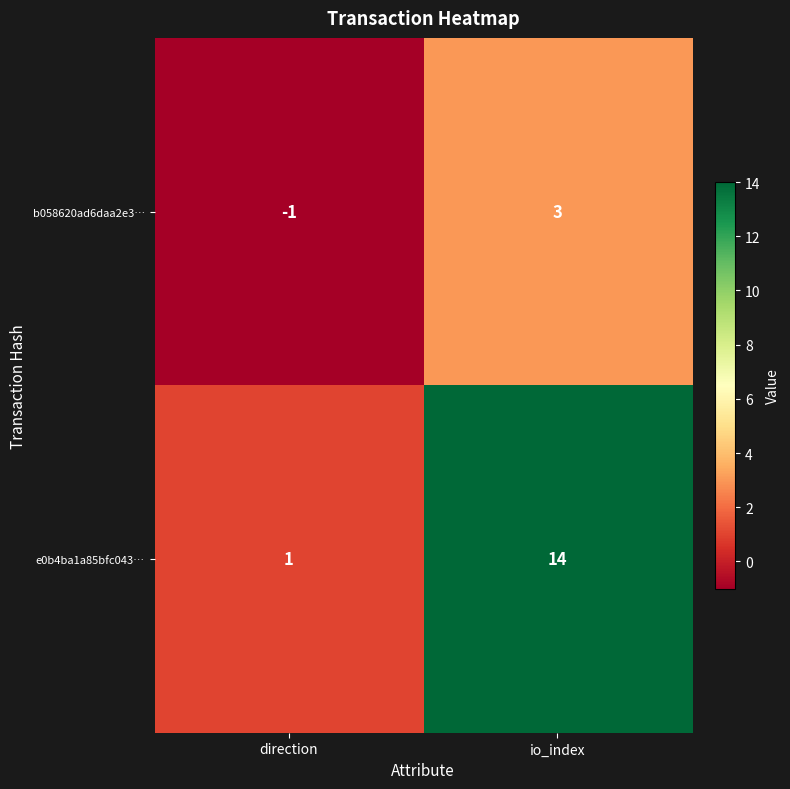

What is the sum of the e0b4ba1a85bfc043… values at io_index and direction?

15